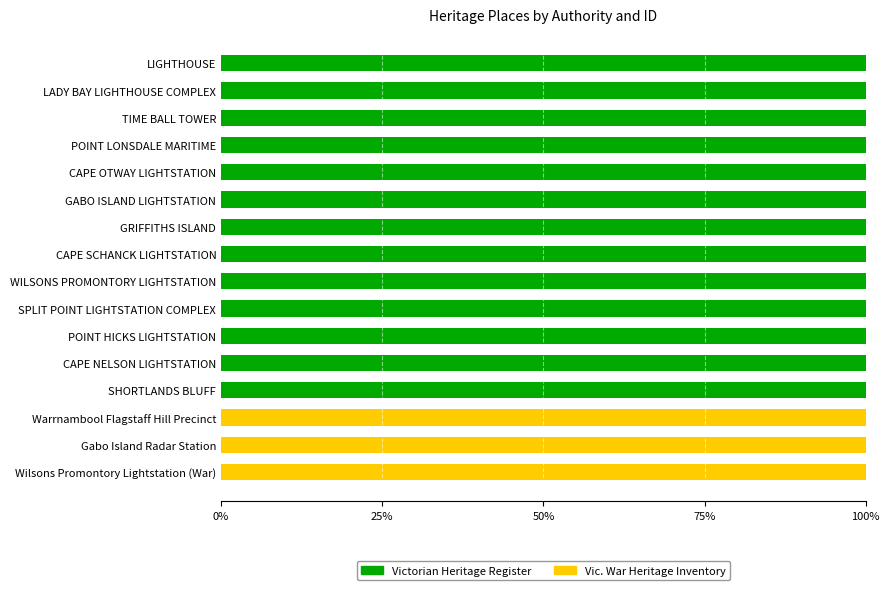

What is the total value across all series at Warrnambool Flagstaff Hill Precinct?

100